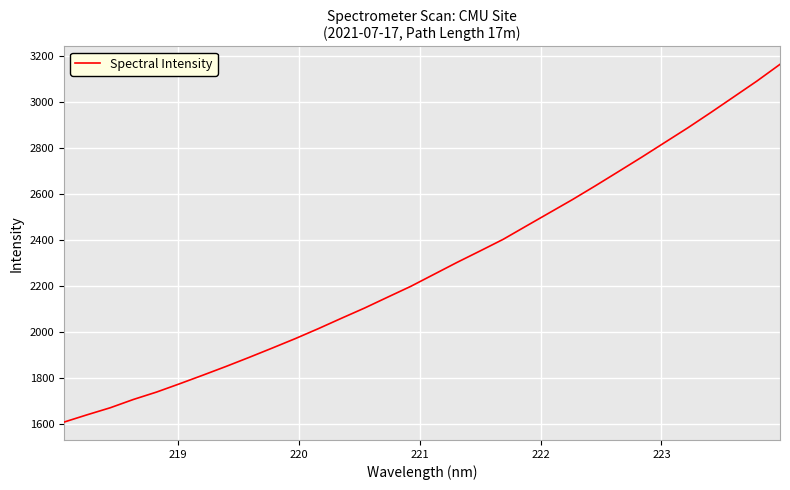

What is the smallest value displayed?

1609.9